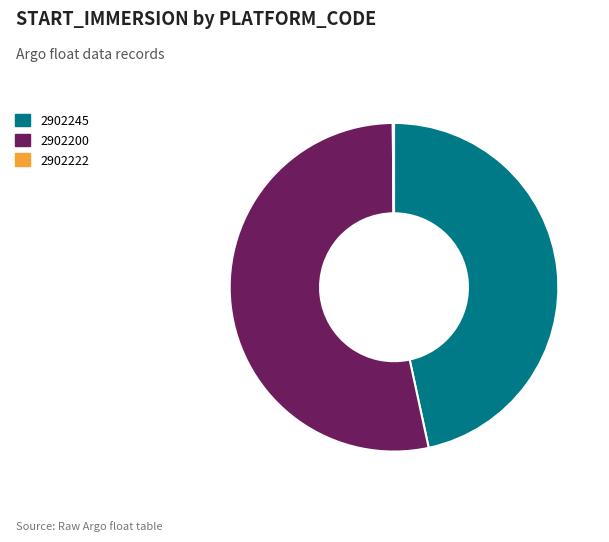

Does 2902245 represent more than half of the total?

No